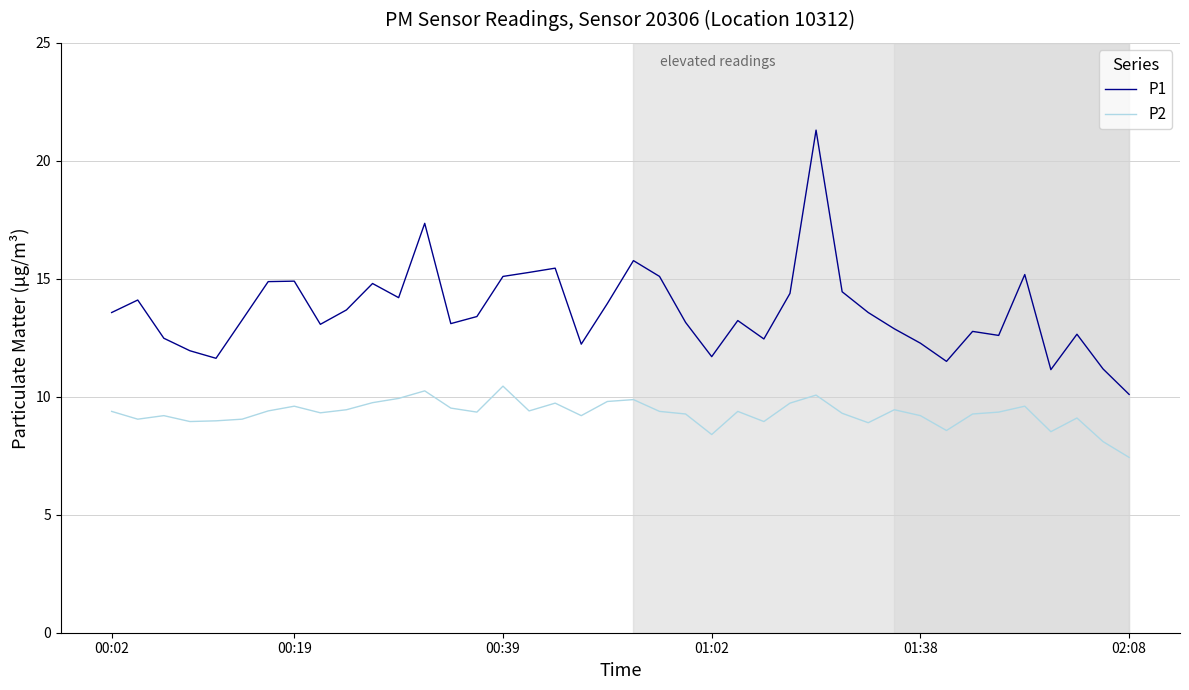

What is the minimum value for P2?

7.4